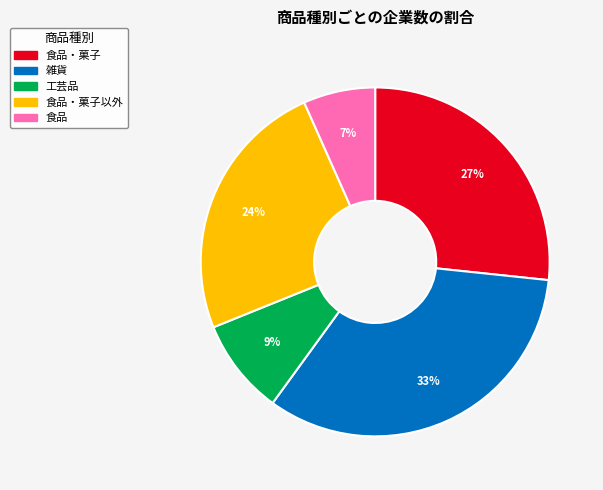

Combined, do 雑貨 and 食品・菓子 account for over 50%?

Yes